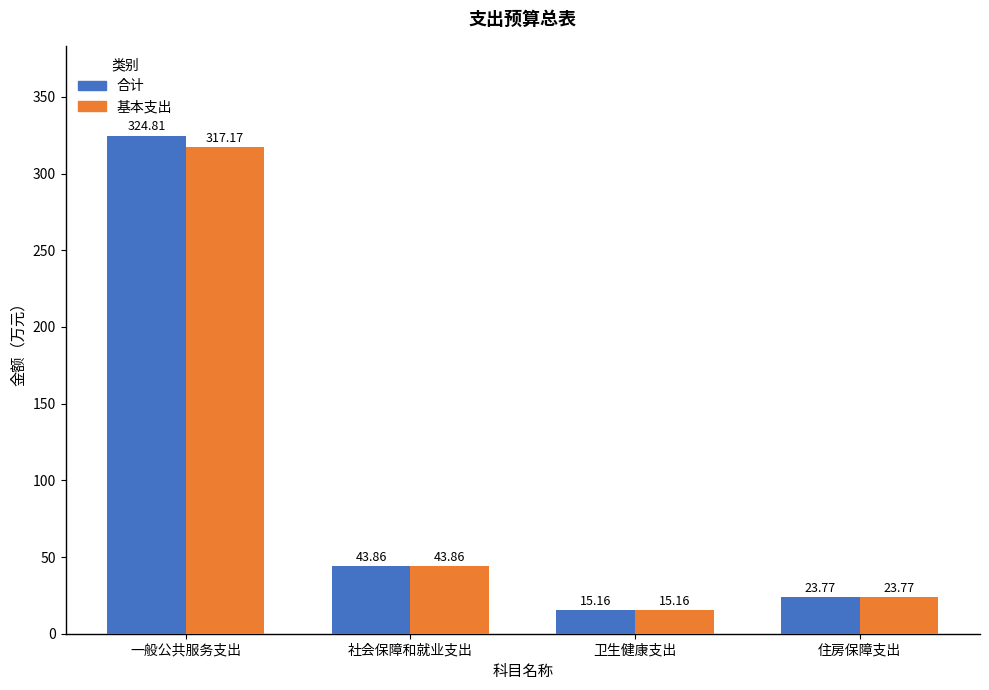

What position from the right is 卫生健康支出?

2